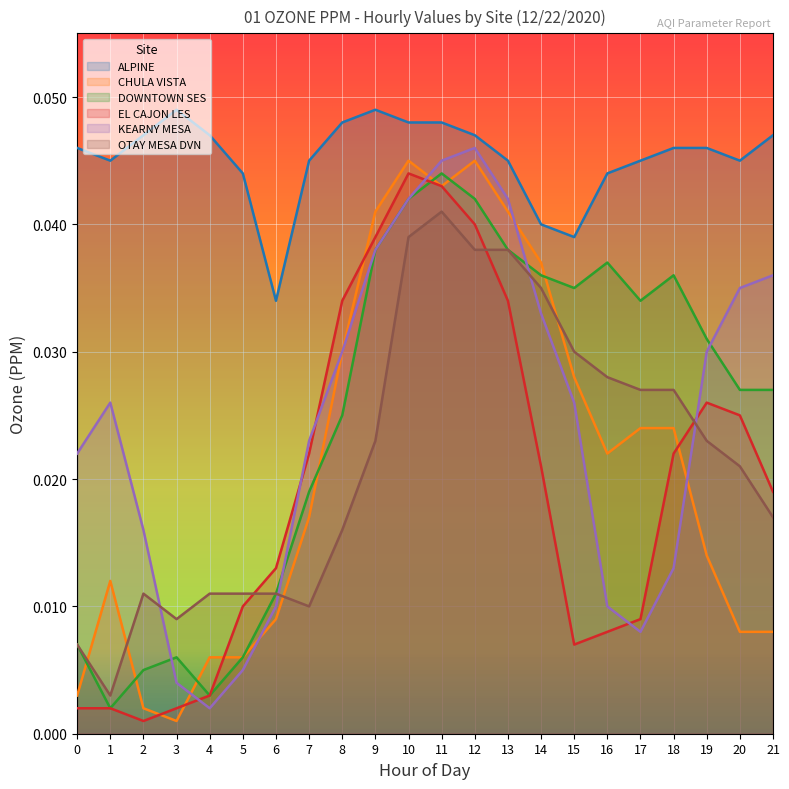

Reading left to right, transcribe all the data shown in this chart.

ALPINE: 0=0.0	1=0.0	2=0.0	3=0.0	4=0.0	5=0.0	6=0.0	7=0.0	8=0.0	9=0.0	10=0.0	11=0.0	12=0.0	13=0.0	14=0.0	15=0.0	16=0.0	17=0.0	18=0.0	19=0.0	20=0.0	21=0.0
CHULA VISTA: 0=0.0	1=0.0	2=0.0	3=0.0	4=0.0	5=0.0	6=0.0	7=0.0	8=0.0	9=0.0	10=0.0	11=0.0	12=0.0	13=0.0	14=0.0	15=0.0	16=0.0	17=0.0	18=0.0	19=0.0	20=0.0	21=0.0
DOWNTOWN SES: 0=0.0	1=0.0	2=0.0	3=0.0	4=0.0	5=0.0	6=0.0	7=0.0	8=0.0	9=0.0	10=0.0	11=0.0	12=0.0	13=0.0	14=0.0	15=0.0	16=0.0	17=0.0	18=0.0	19=0.0	20=0.0	21=0.0
EL CAJON LES: 0=0.0	1=0.0	2=0.0	3=0.0	4=0.0	5=0.0	6=0.0	7=0.0	8=0.0	9=0.0	10=0.0	11=0.0	12=0.0	13=0.0	14=0.0	15=0.0	16=0.0	17=0.0	18=0.0	19=0.0	20=0.0	21=0.0
KEARNY MESA: 0=0.0	1=0.0	2=0.0	3=0.0	4=0.0	5=0.0	6=0.0	7=0.0	8=0.0	9=0.0	10=0.0	11=0.0	12=0.0	13=0.0	14=0.0	15=0.0	16=0.0	17=0.0	18=0.0	19=0.0	20=0.0	21=0.0
OTAY MESA DVN: 0=0.0	1=0.0	2=0.0	3=0.0	4=0.0	5=0.0	6=0.0	7=0.0	8=0.0	9=0.0	10=0.0	11=0.0	12=0.0	13=0.0	14=0.0	15=0.0	16=0.0	17=0.0	18=0.0	19=0.0	20=0.0	21=0.0